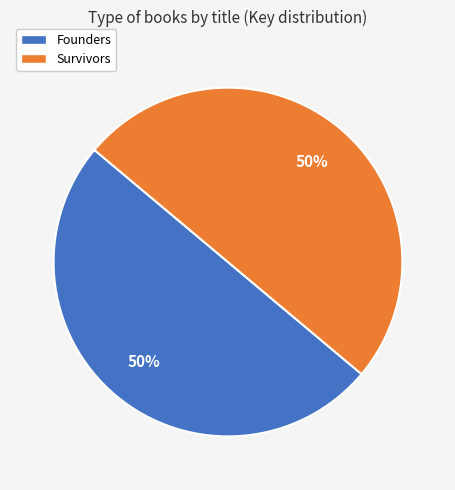

What is the ratio of the value at Survivors to the value at Founders?

1.0